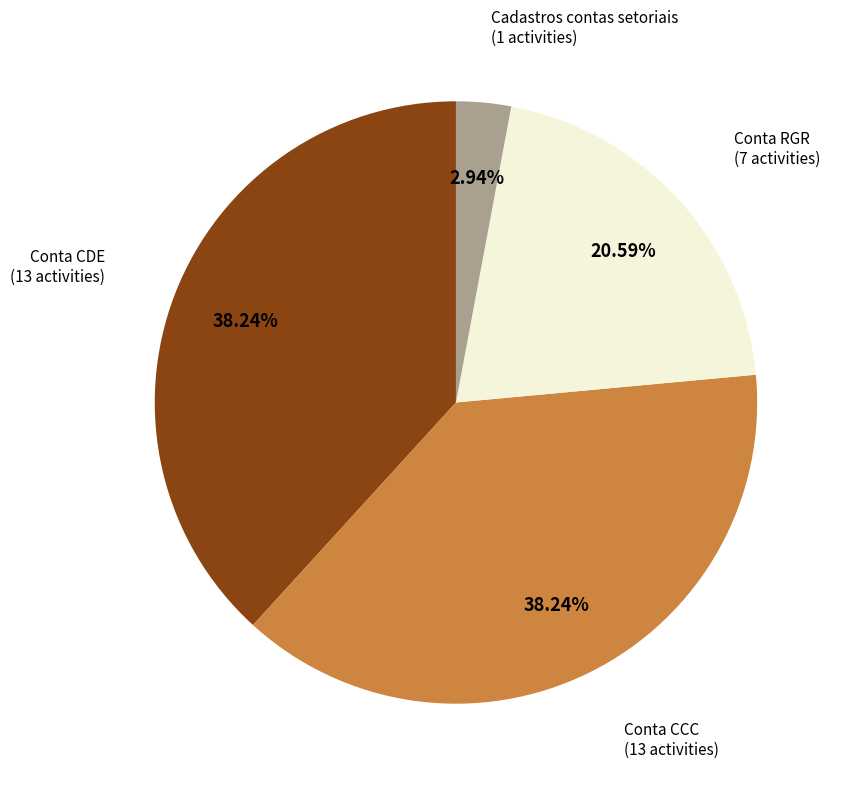

Do Cadastros contas setoriais and Conta CDE together represent more than half of the pie?

No